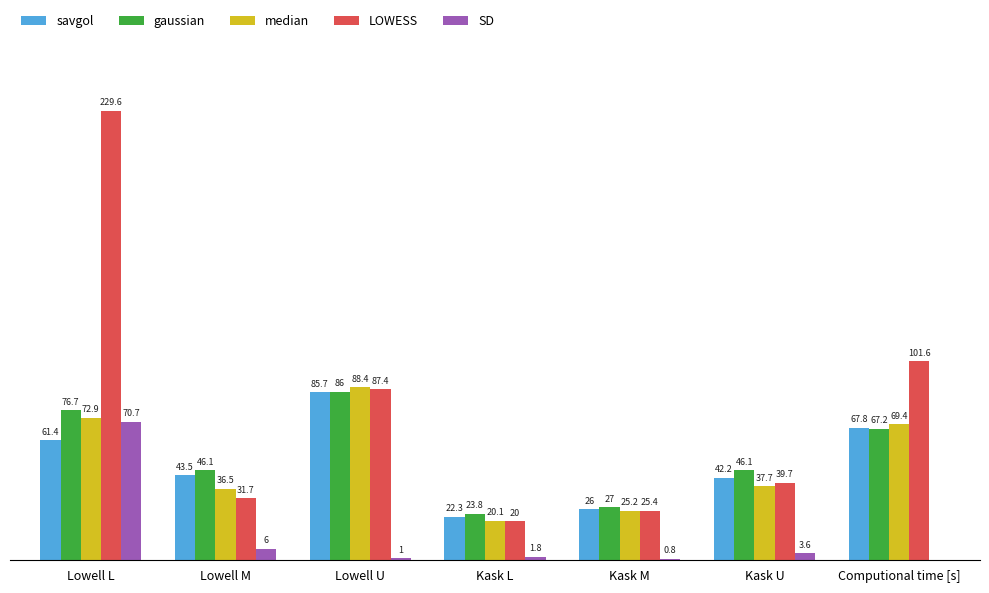

At which category is the sum across all series the highest?

Lowell L